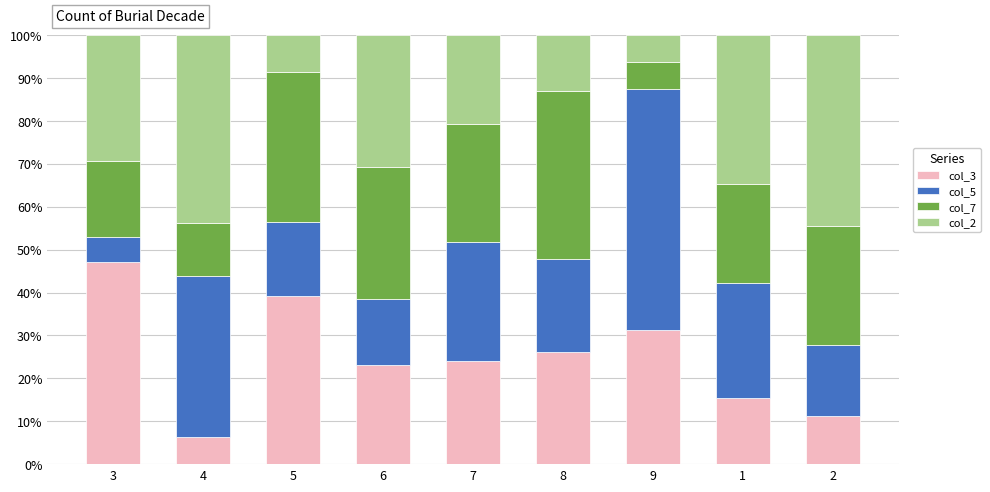

How many values in the col_3 series exceed 24?

5